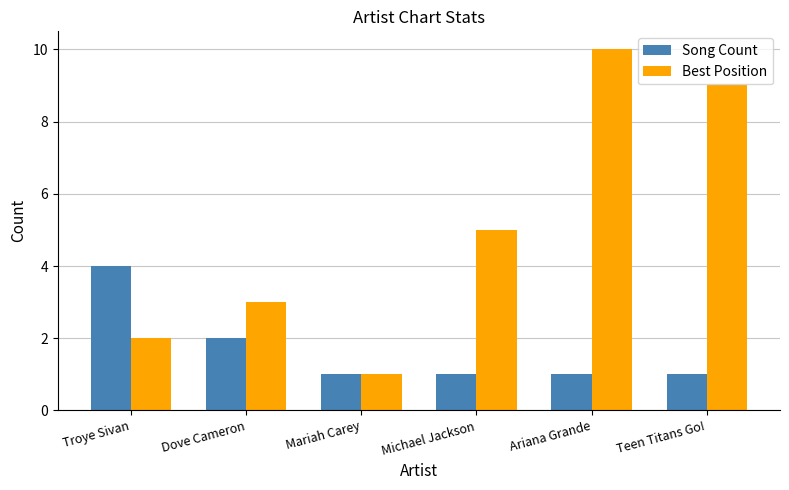

Reading left to right, transcribe all the data shown in this chart.

Song Count: 4	2	1	1	1	1
Best Position: 2	3	1	5	10	9